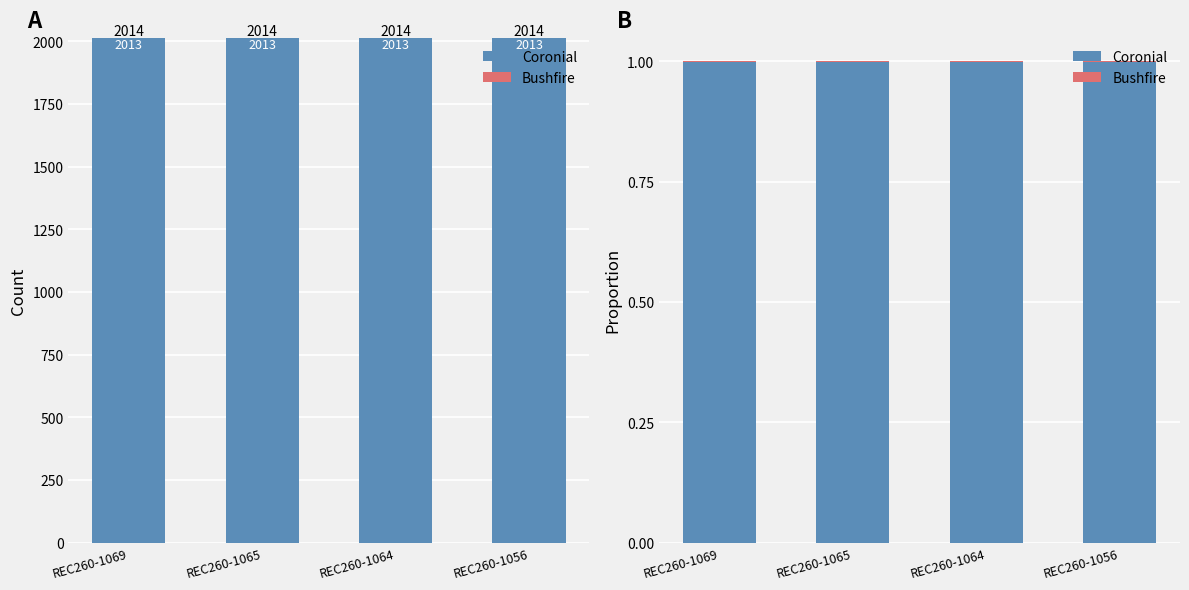

List the series in order of their peak value, highest first.

Coronial, Bushfire